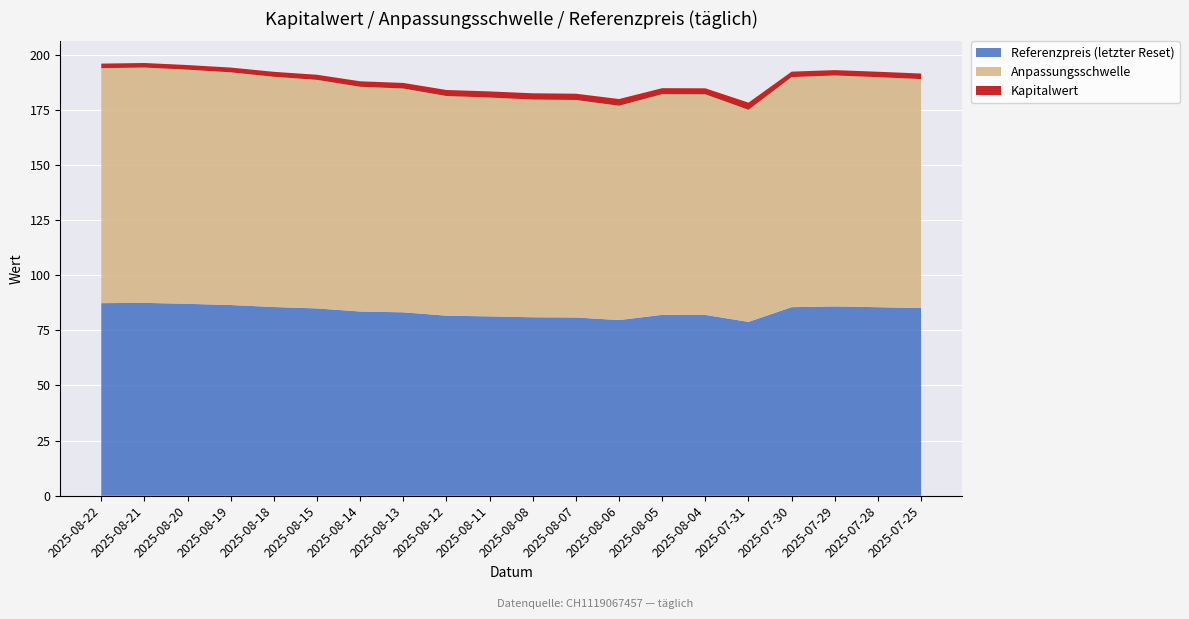

The Referenzpreis (letzter Reset) series shows 85.5 at 2025-07-28. True or false?

True